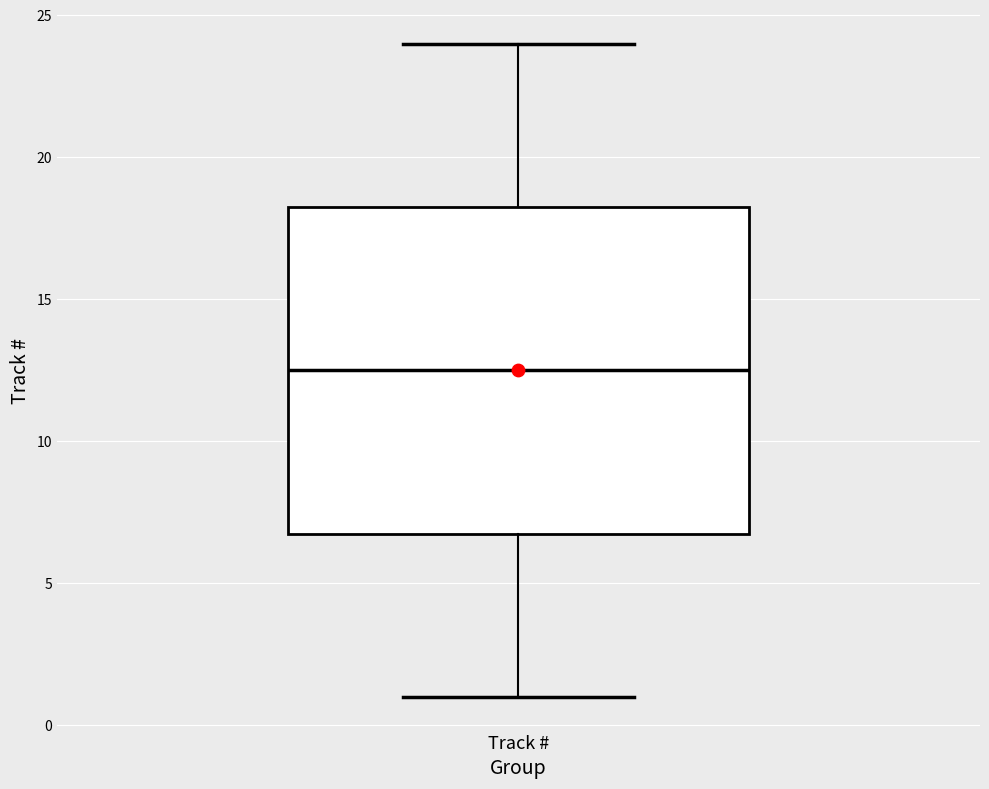

Transcribe this box plot: give where the median line is, the range the box spans, and where the two whiskers end, as read against the y-axis. The values are not printed on the chart, so give them approximately, as read against the axis.

median 12.5, box 7.0 to 18.5, whiskers 1.0 to 24.0